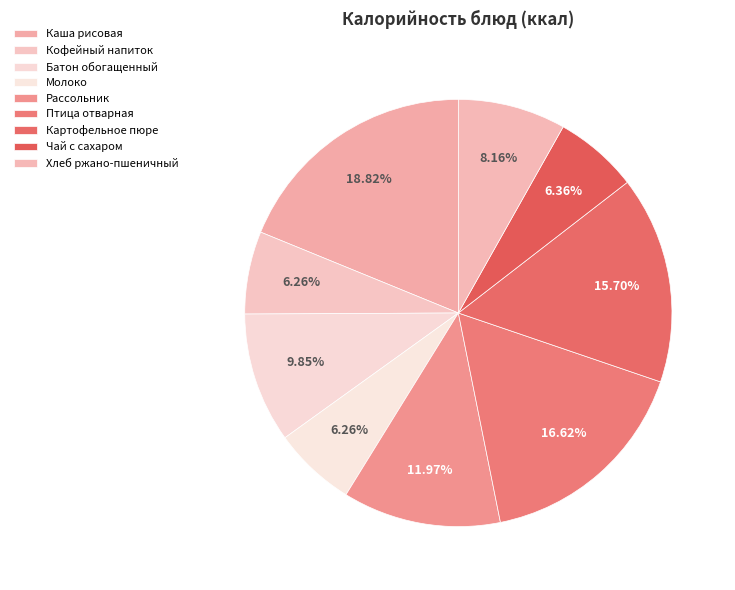

Approximately how many times larger is the value at Рассольник compared to Каша рисовая?

0.6